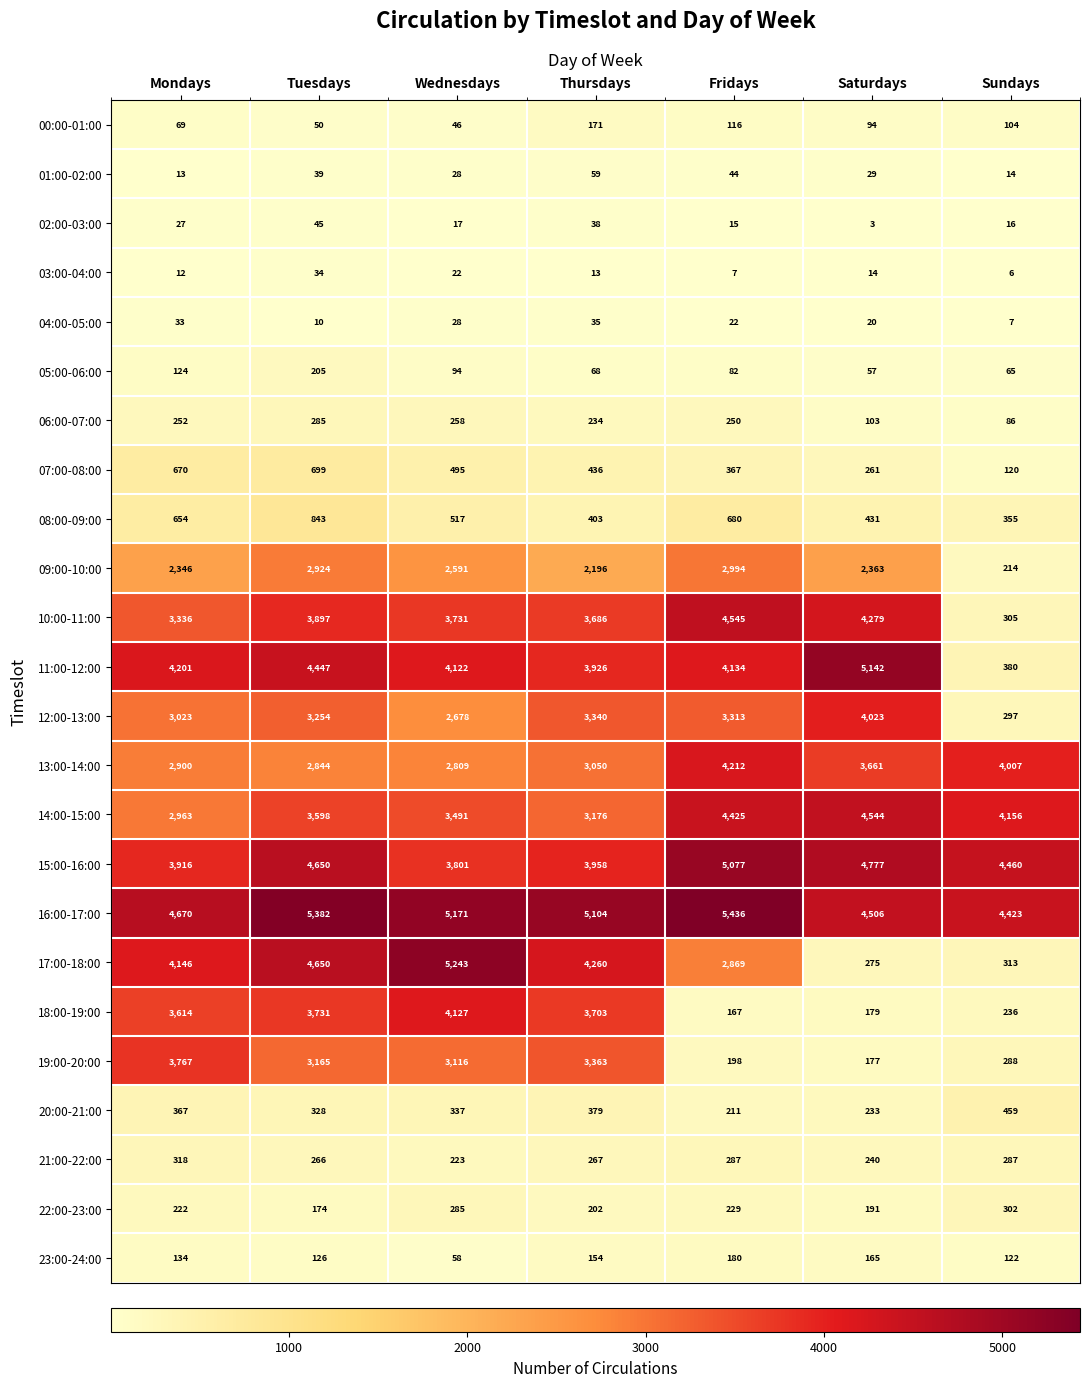

What is the smallest value displayed?

3